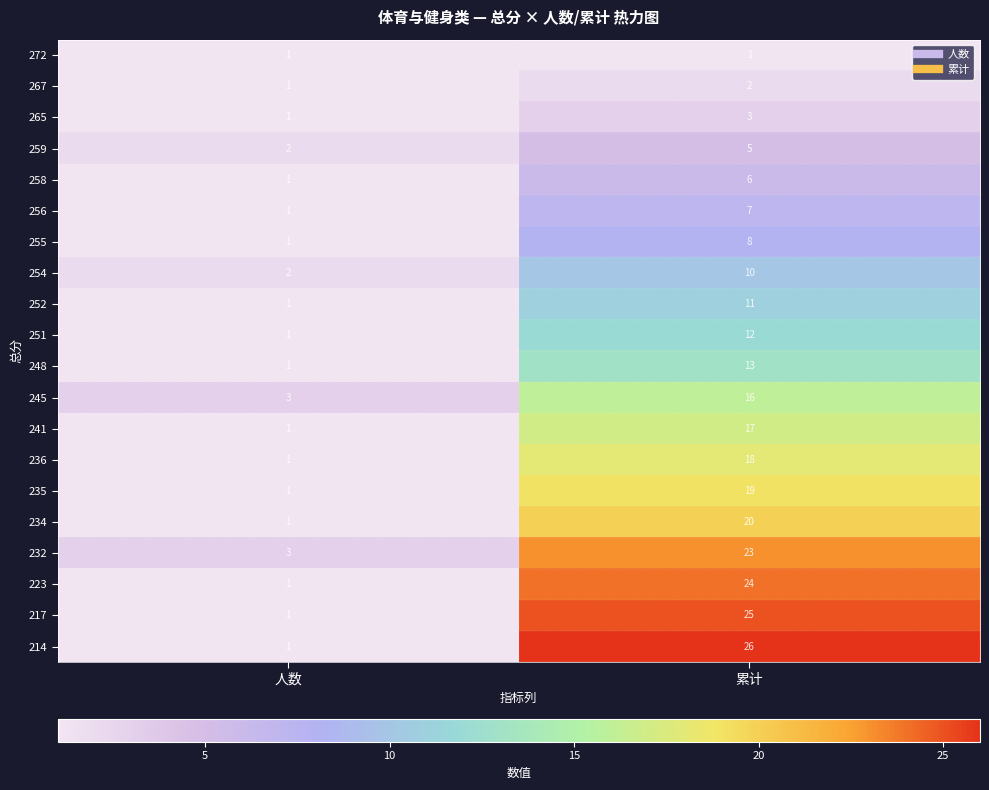

Is the value of 217 at 累计 greater than the value of 223 at 人数?

Yes